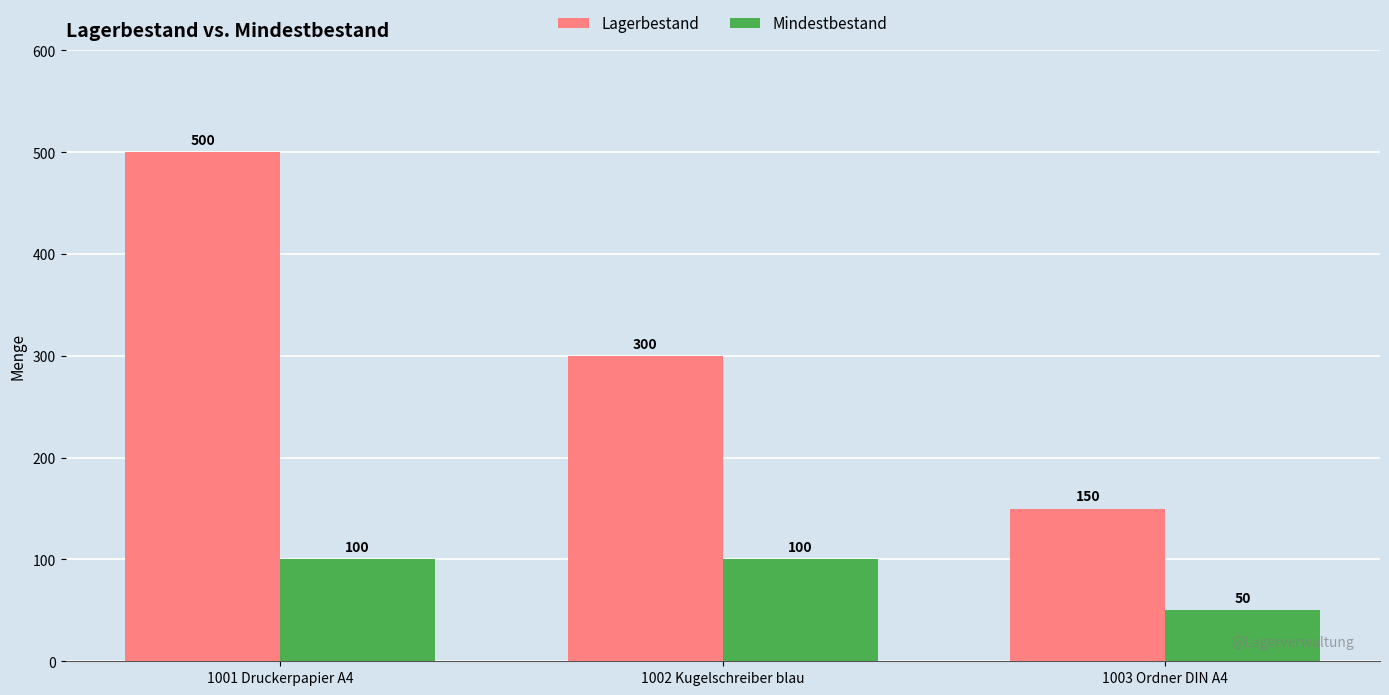

What is the average value of the Mindestbestand series?

83